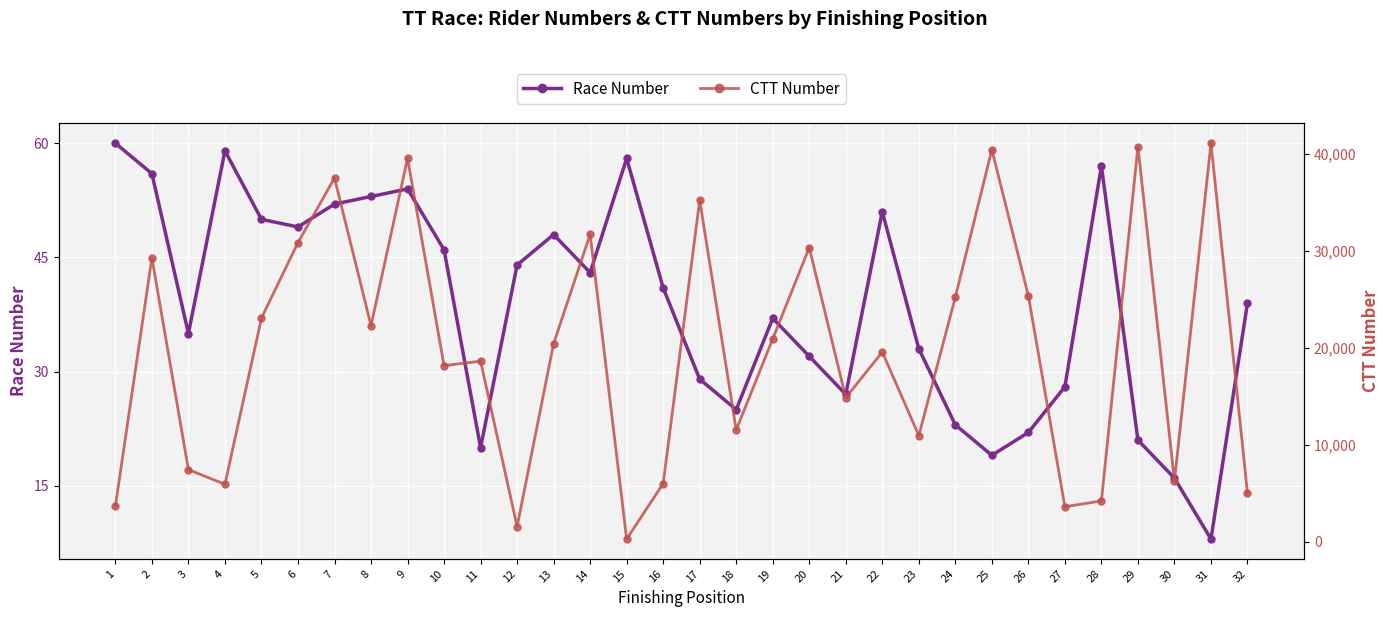

Reading left to right, list all the values displayed in this chart.

Race Number: 1=60	2=56	3=35	4=59	5=50	6=49	7=52	8=53	9=54	10=46	11=20	12=44	13=48	14=43	15=58	16=41	17=29	18=25	19=37	20=32	21=27	22=51	23=33	24=23	25=19	26=22	27=28	28=57	29=21	30=16	31=8	32=39
CTT Number: 1=3659	2=29265	3=7427	4=5912	5=23059	6=30846	7=37506	8=22271	9=39540	10=18152	11=18610	12=1545	13=20427	14=31697	15=266	16=5986	17=35228	18=11516	19=20915	20=30328	21=14853	22=19556	23=10942	24=25226	25=40432	26=25353	27=3595	28=4197	29=40743	30=6251	31=41096	32=4984